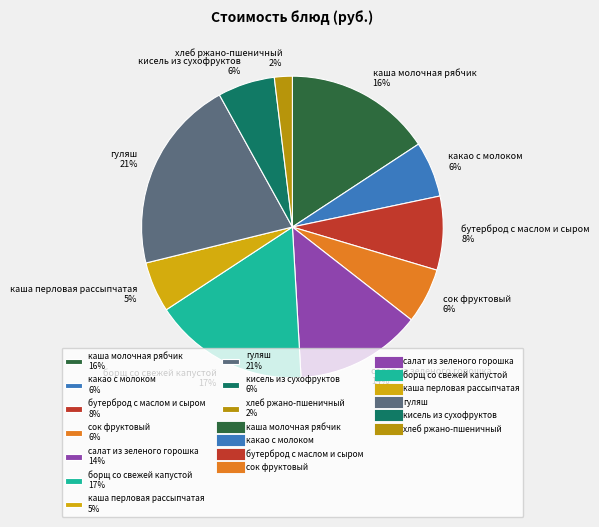

True or false: кисель из сухофруктов accounts for 6% of the total.

True